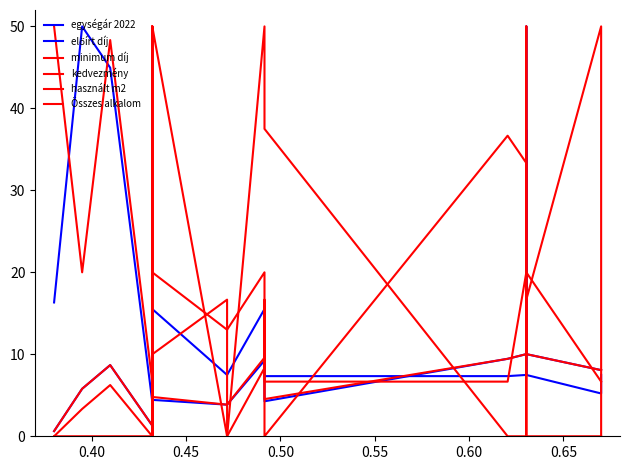

What is the maximum value for minimum díj?

50.0